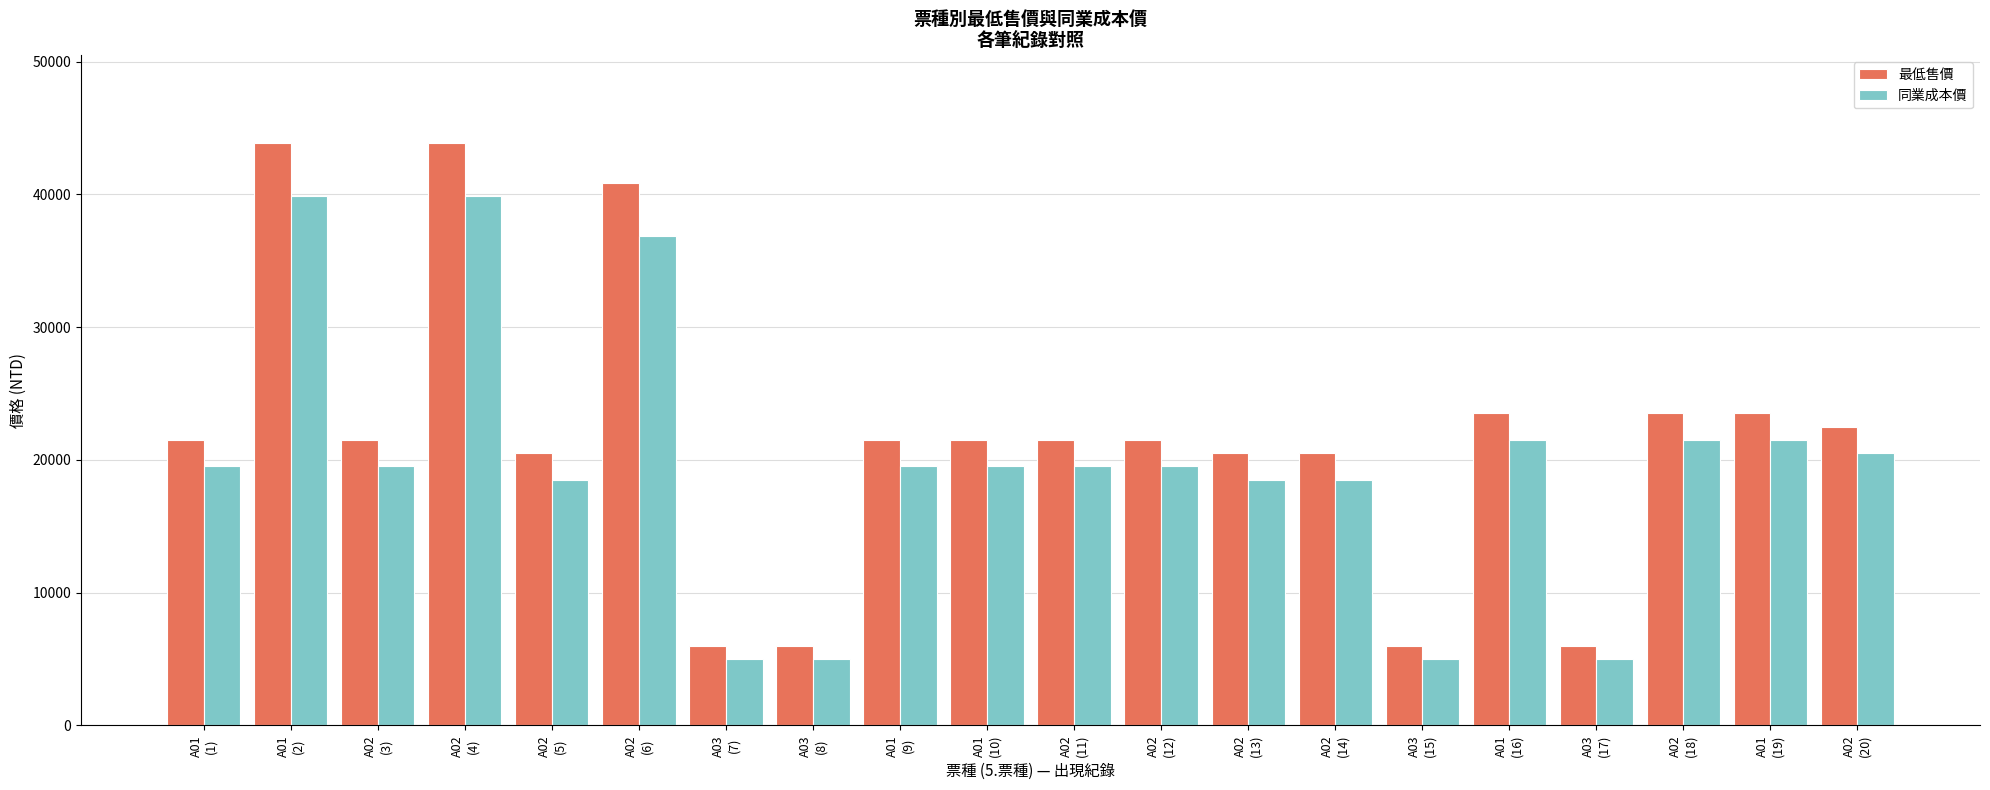

Reading left to right, list all the values displayed in this chart.

最低售價: A01
(1)=21500	A01
(2)=43900	A02
(3)=21500	A02
(4)=43900	A02
(5)=20500	A02
(6)=40900	A03
(7)=6000	A03
(8)=6000	A01
(9)=21500	A01
(10)=21500	A02
(11)=21500	A02
(12)=21500	A02
(13)=20500	A02
(14)=20500	A03
(15)=6000	A01
(16)=23500	A03
(17)=6000	A02
(18)=23500	A01
(19)=23500	A02
(20)=22500
同業成本價: A01
(1)=19500	A01
(2)=39900	A02
(3)=19500	A02
(4)=39900	A02
(5)=18500	A02
(6)=36900	A03
(7)=5000	A03
(8)=5000	A01
(9)=19500	A01
(10)=19500	A02
(11)=19500	A02
(12)=19500	A02
(13)=18500	A02
(14)=18500	A03
(15)=5000	A01
(16)=21500	A03
(17)=5000	A02
(18)=21500	A01
(19)=21500	A02
(20)=20500